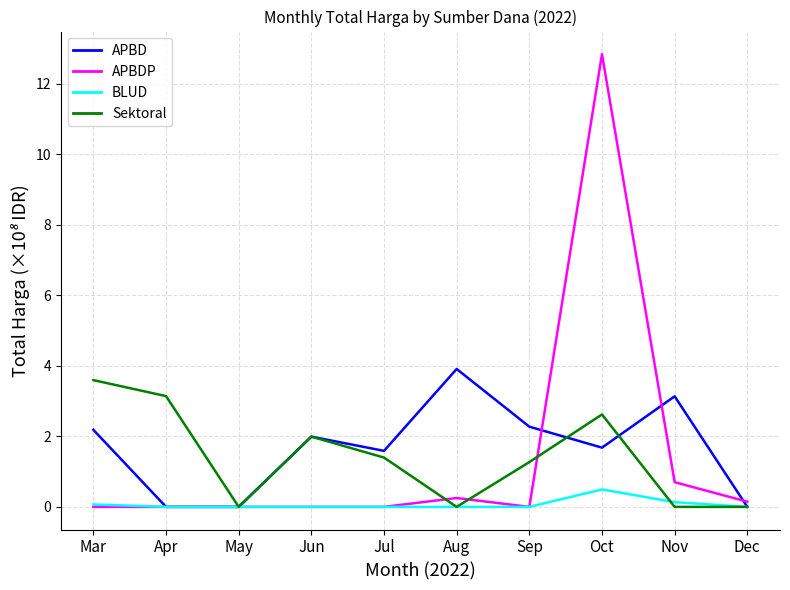

What is the sum of the Sektoral values at Jul and Nov?

1.4